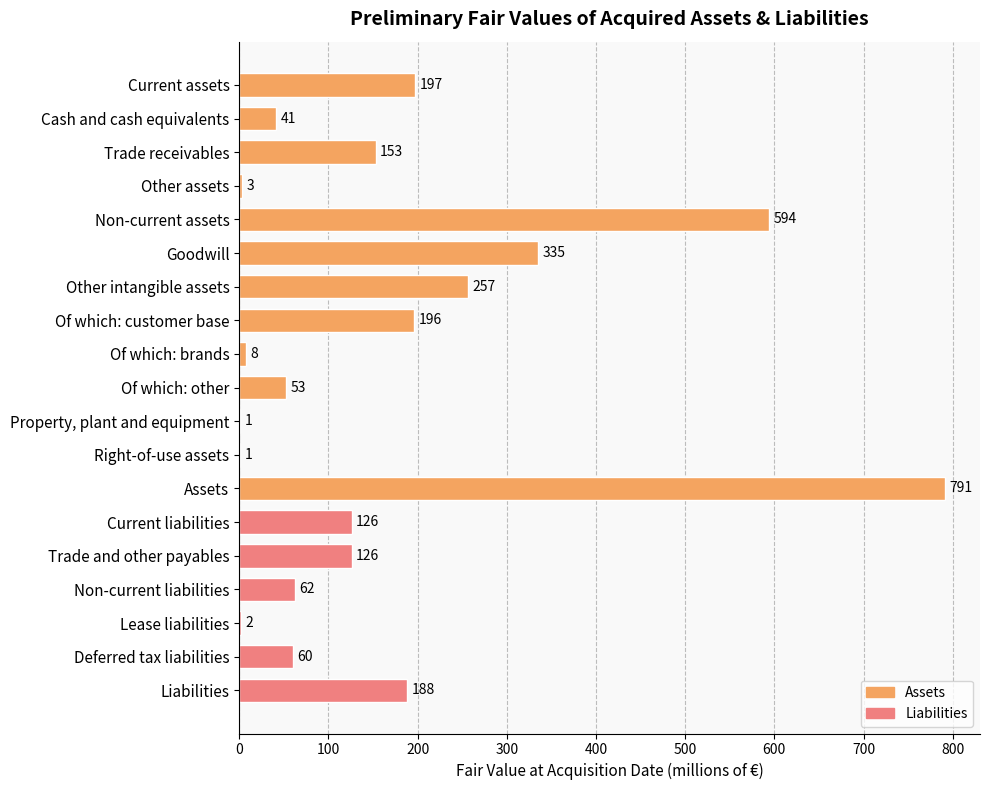

What is the sum of all values?

3194